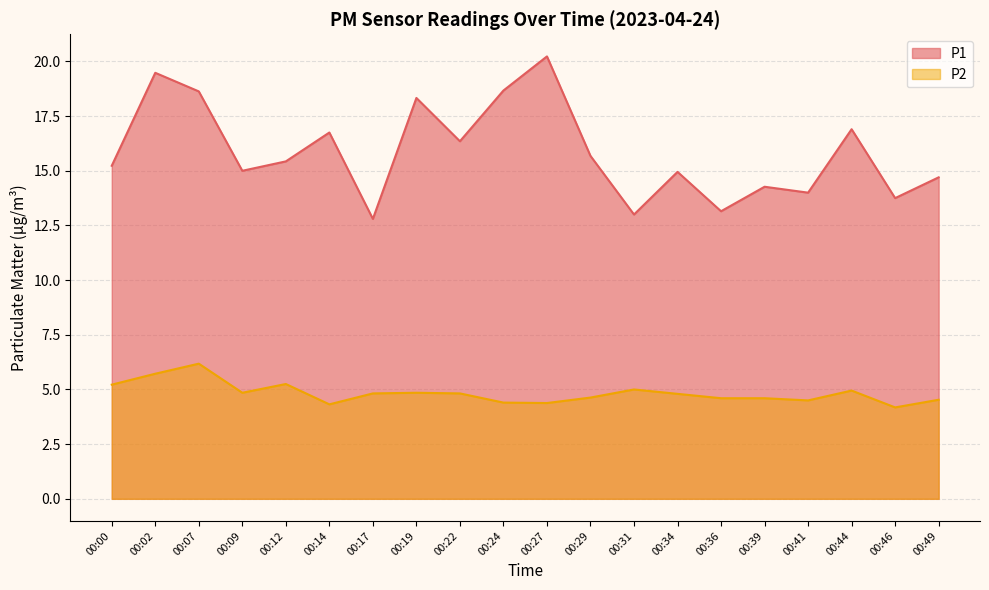

Reading left to right, extract all data points from this chart.

P1: 15.2	19.5	18.6	15.0	15.4	16.8	12.8	18.3	16.4	18.7	20.2	15.7	13.0	14.9	13.2	14.3	14.0	16.9	13.8	14.7
P2: 5.2	5.7	6.2	4.8	5.2	4.3	4.8	4.8	4.8	4.4	4.4	4.6	5.0	4.8	4.6	4.6	4.5	5.0	4.2	4.5